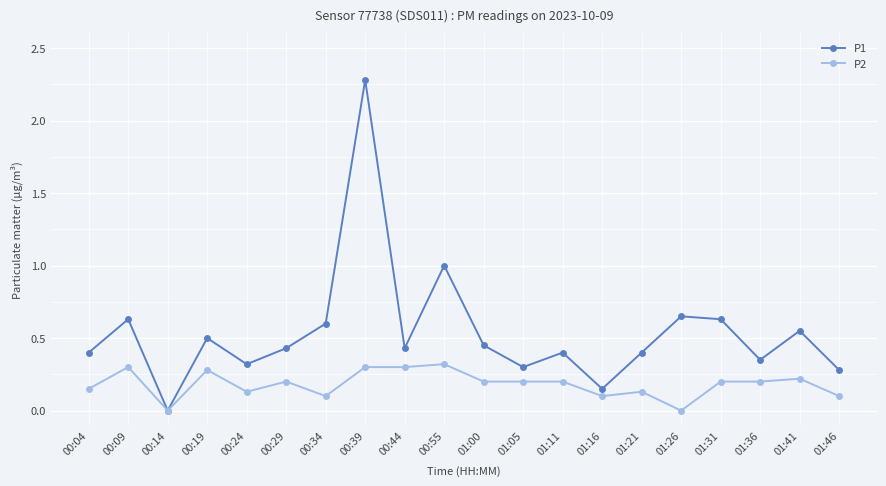

Between 00:14 and 01:05, which series saw the biggest shift?

P1